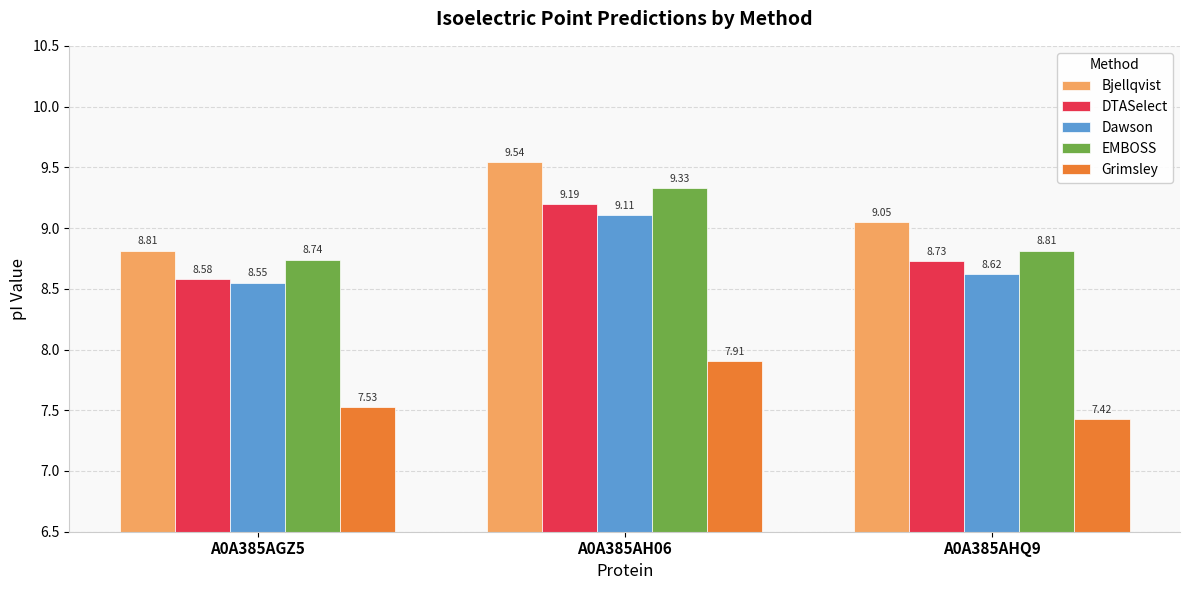

The Grimsley series shows 4.7 at A0A385AGZ5. True or false?

False